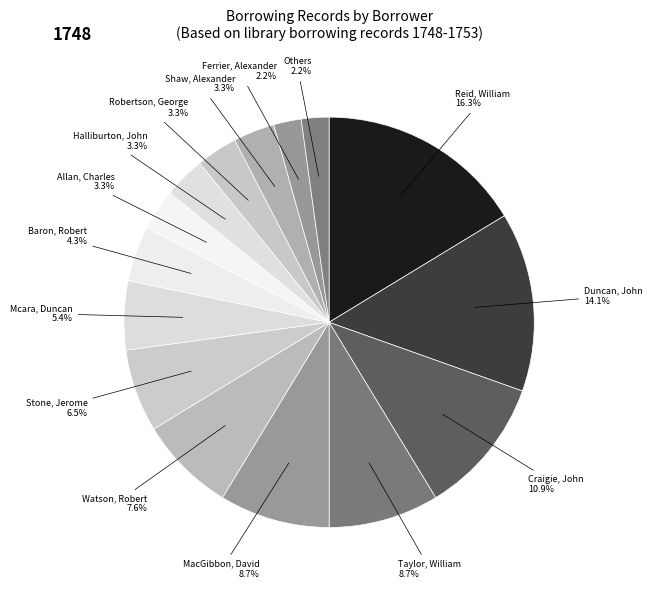

Combined, do Baron, Robert and MacGibbon, David account for over 50%?

No